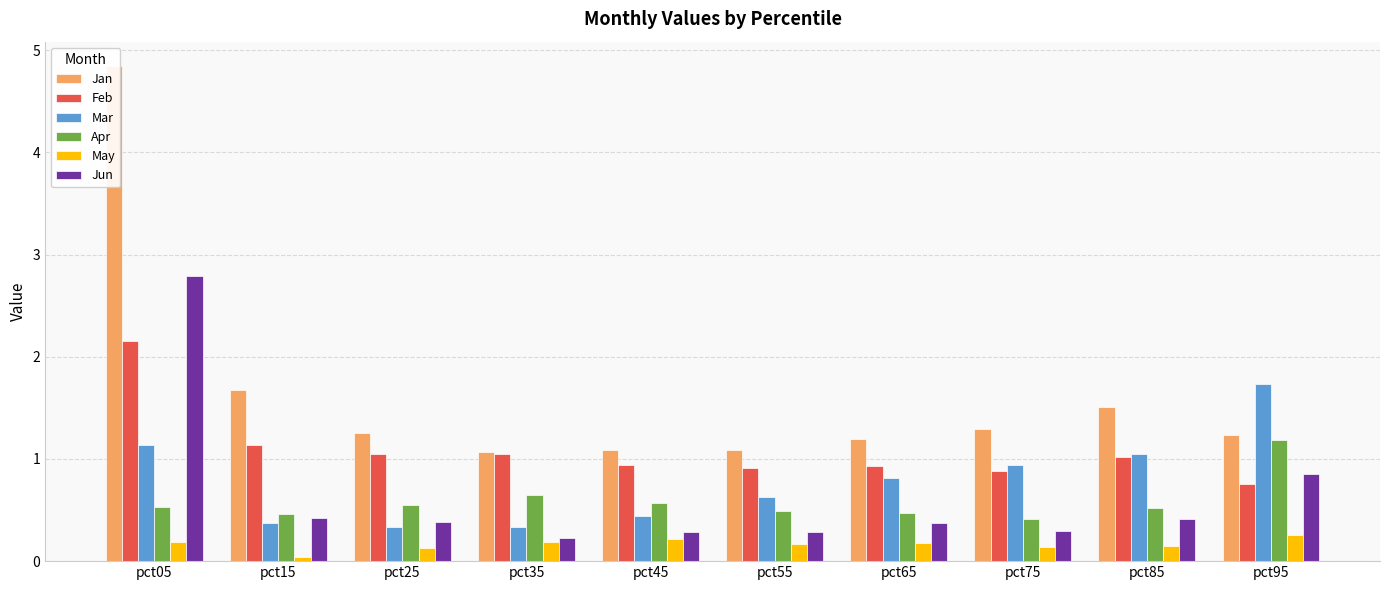

What is the difference between the maximum and minimum values in the Mar series?

1.4